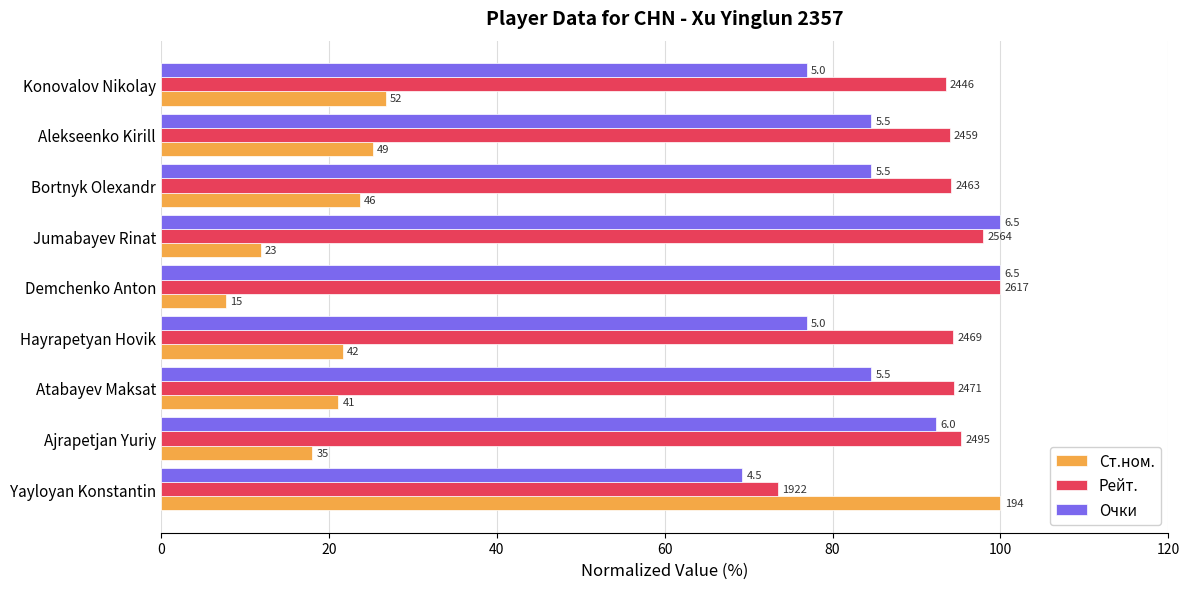

What are all the series names shown in the legend?

Ст.ном., Рейт., Очки